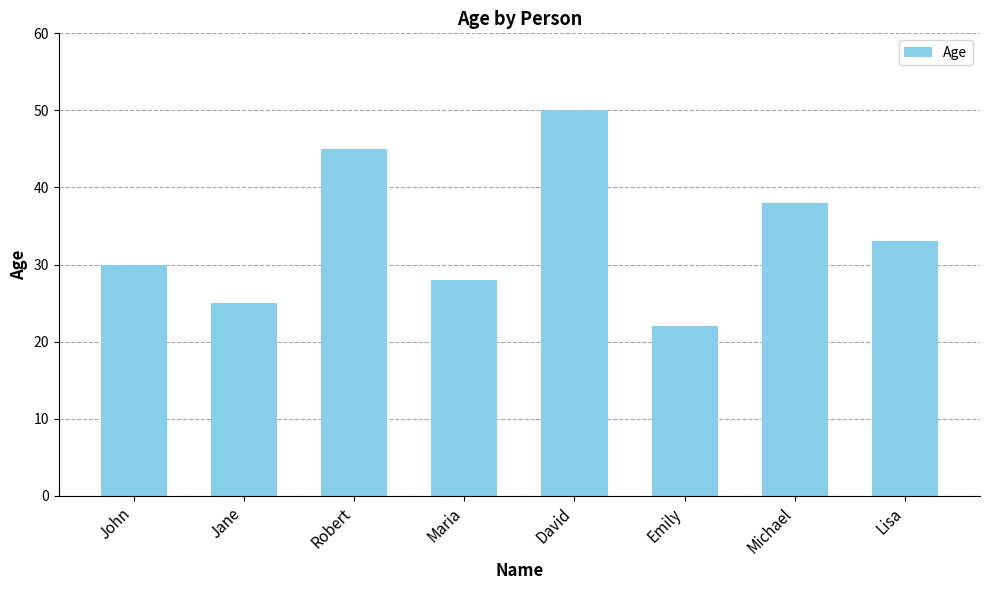

Reading left to right, transcribe all the data shown in this chart.

John=30	Jane=25	Robert=45	Maria=28	David=50	Emily=22	Michael=38	Lisa=33